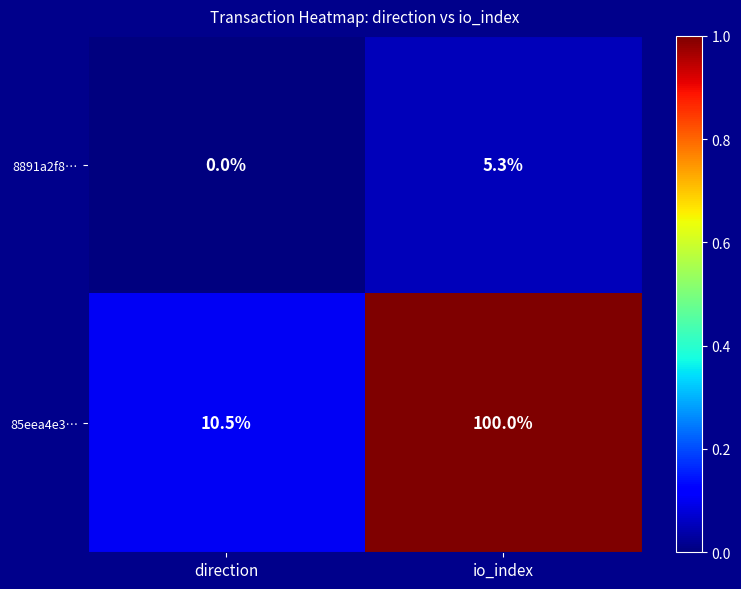

Is it true that 85eea4e3… equals 100.0 at io_index?

True